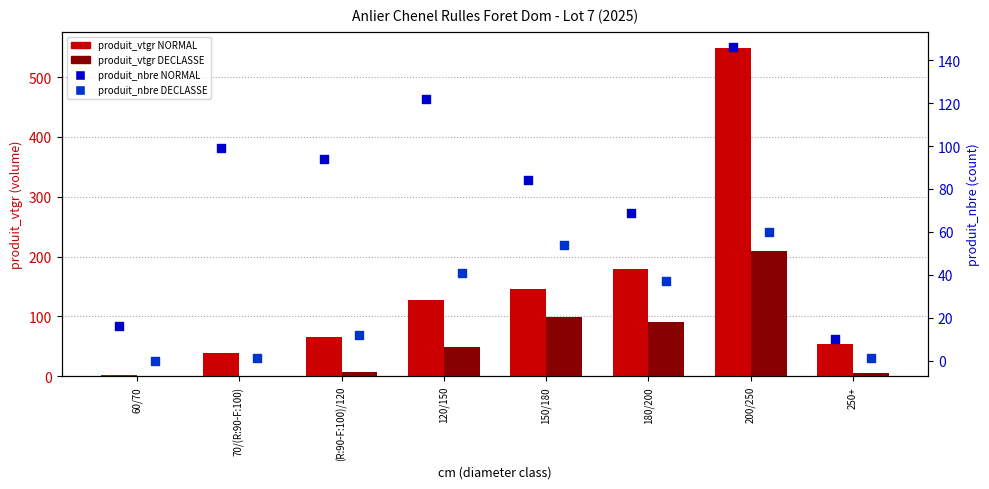

Which series contains the lowest Y value?

HETRE AMELIORATION DECLASSE